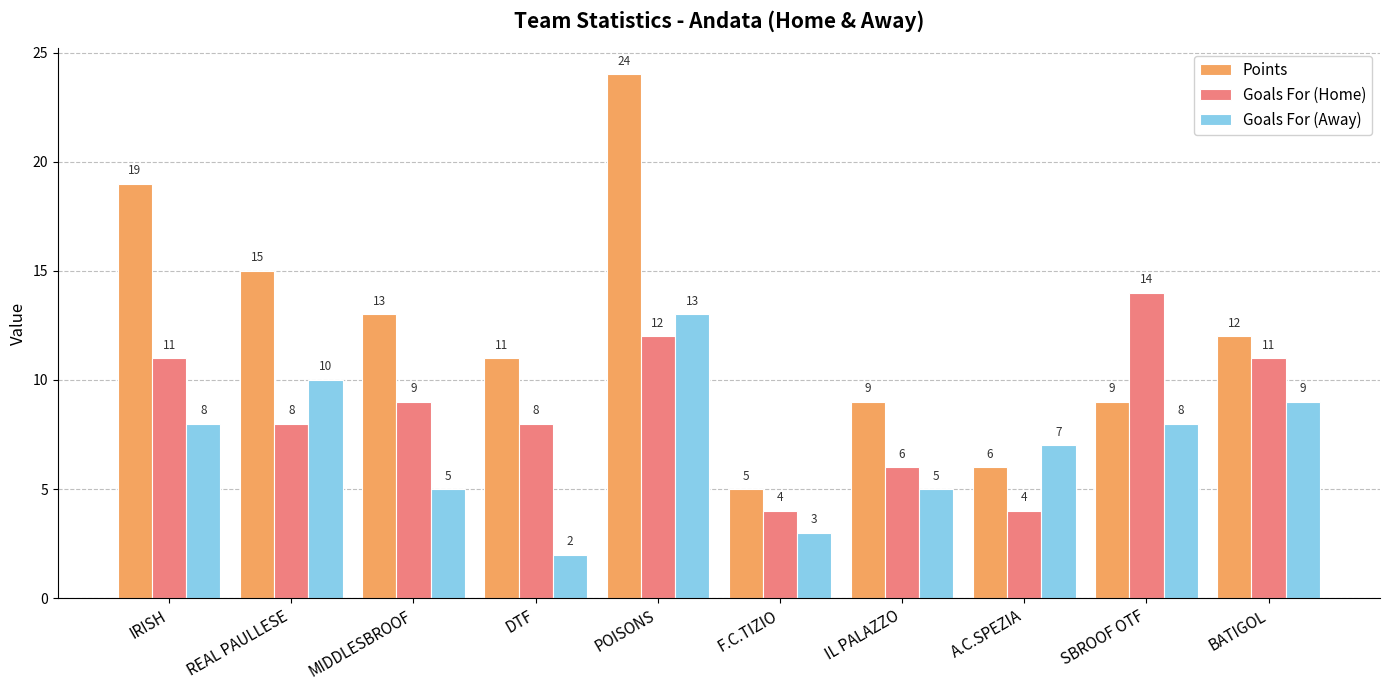

Count the number of data series in this chart.

3